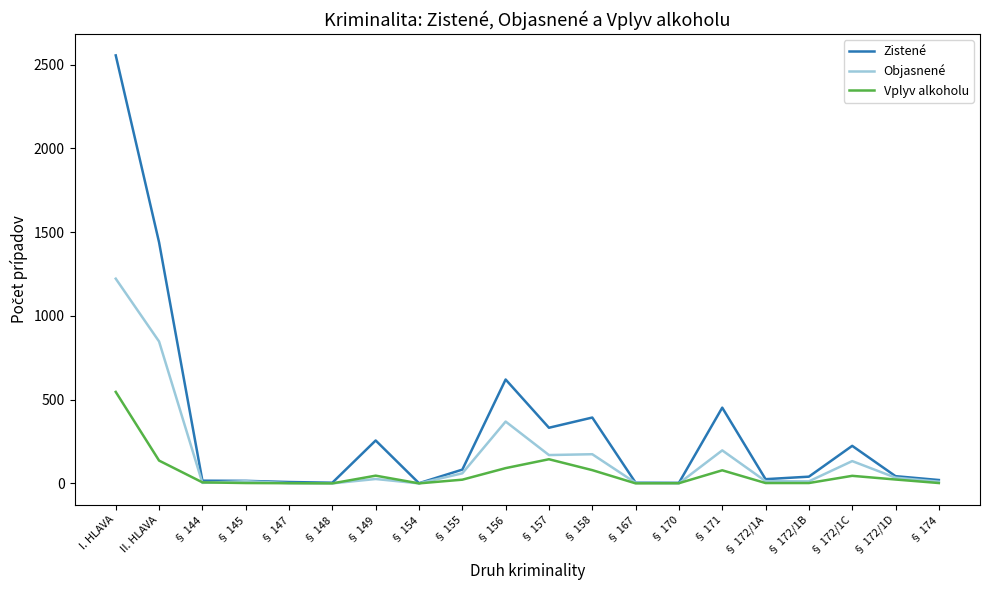

List the series in order of their peak value, lowest first.

Vplyv alkoholu, Objasnené, Zistené